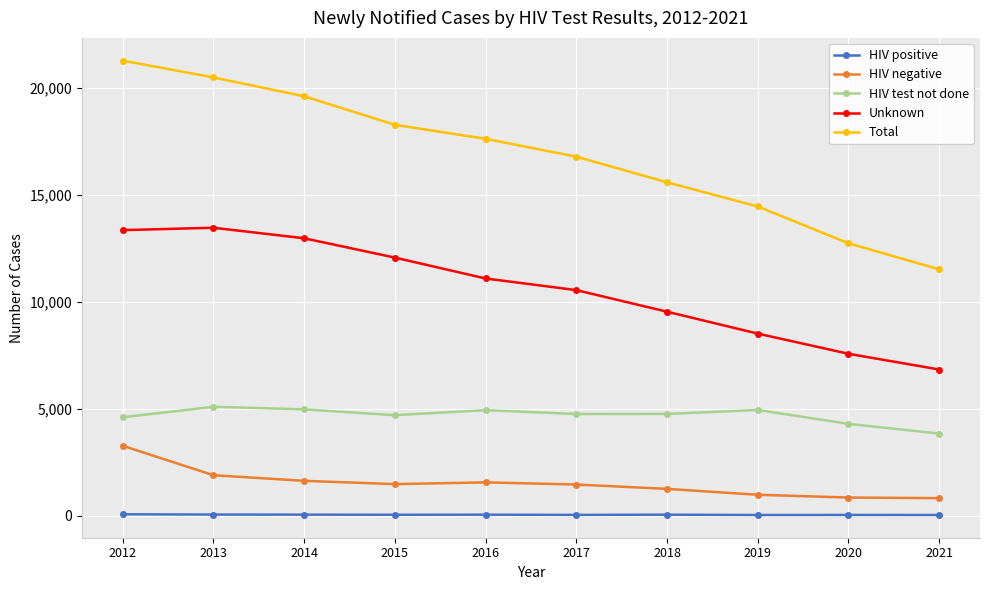

What are all the series names shown in the legend?

HIV positive, HIV negative, HIV test not done, Unknown, Total